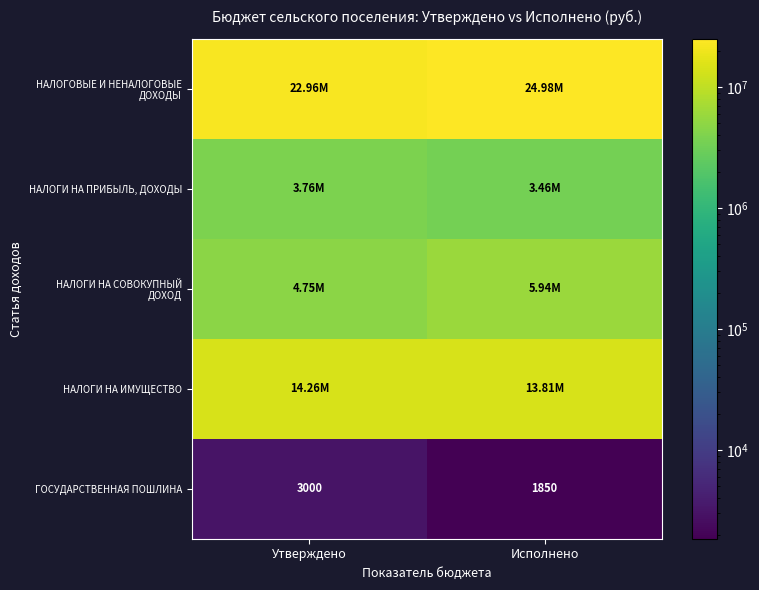

Rank the series by their maximum value, from lowest to highest.

ГОСУДАРСТВЕННАЯ ПОШЛИНА, НАЛОГИ НА ПРИБЫЛЬ, ДОХОДЫ, НАЛОГИ НА СОВОКУПНЫЙ ДОХОД, НАЛОГИ НА ИМУЩЕСТВО, НАЛОГОВЫЕ И НЕНАЛОГОВЫЕ ДОХОДЫ